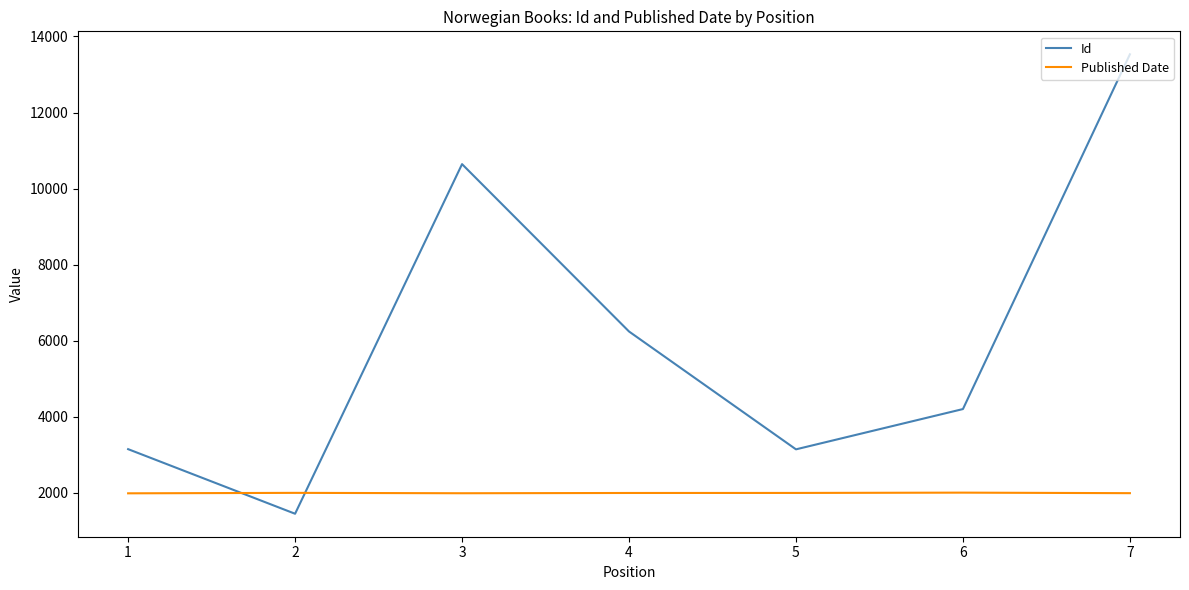

How many lines are shown in the chart?

2